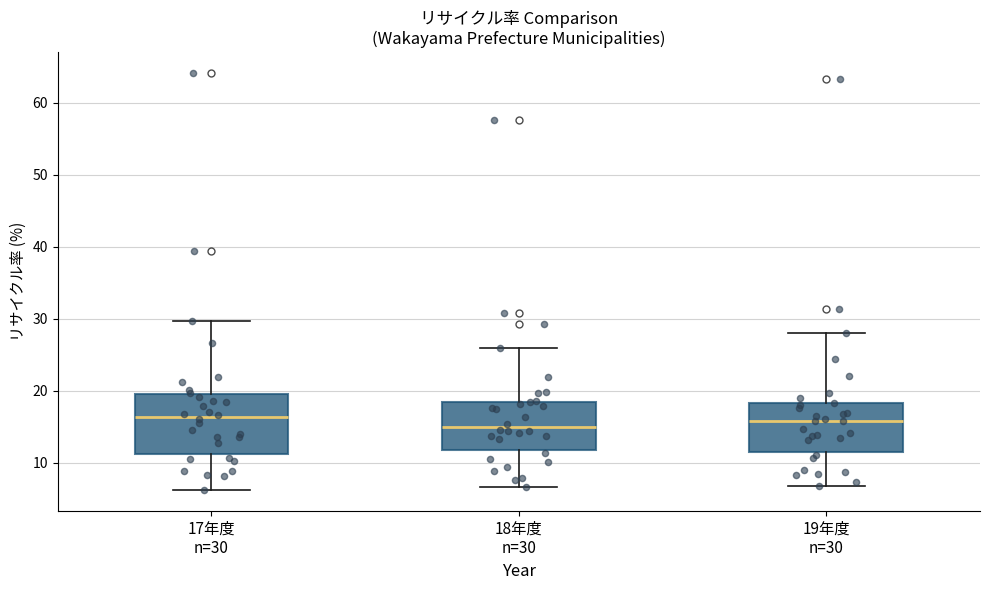

Comparing the boxes themselves (not the whiskers), which one is the tallest?

17年度 n=30